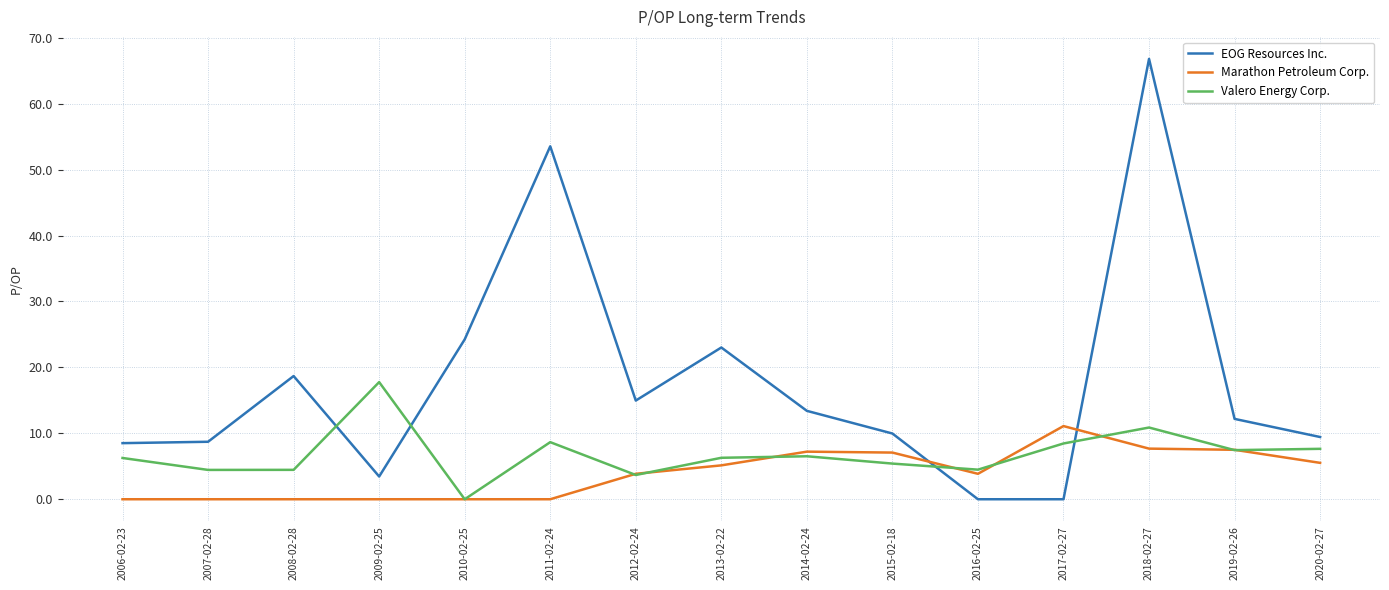

What is the difference between the Marathon Petroleum Corp. values at 2010-02-25 and 2017-02-27?

11.1